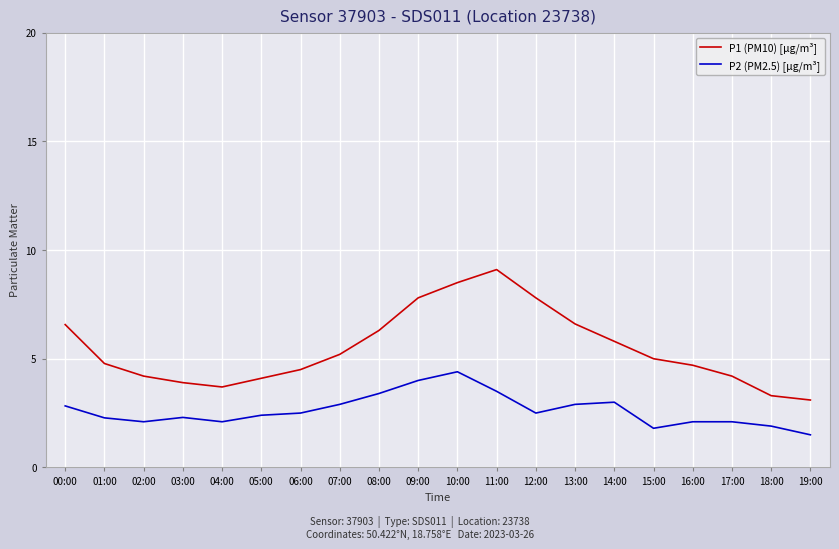

What position from the left is 08:00?

9